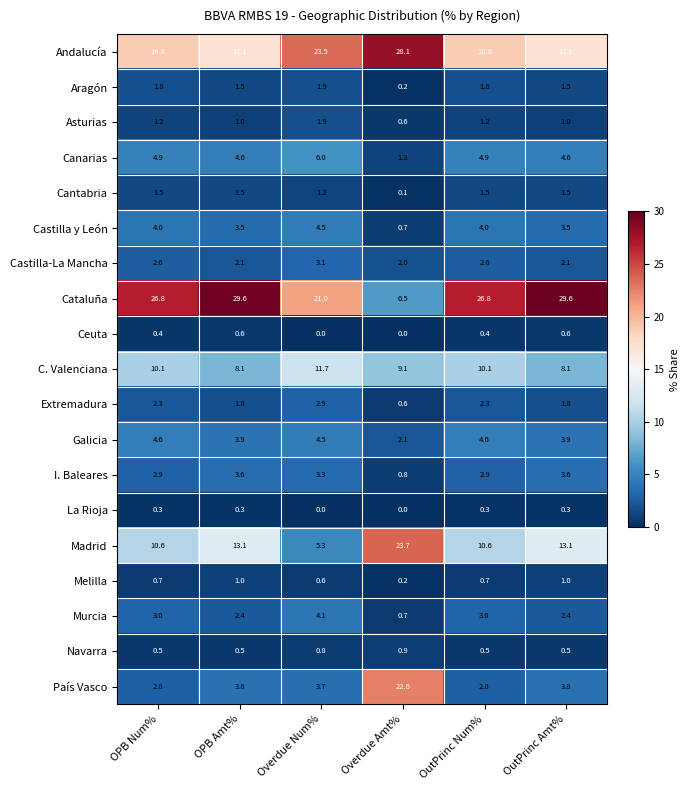

The value of I. Baleares at Overdue Num% is 5.2. True or false?

False